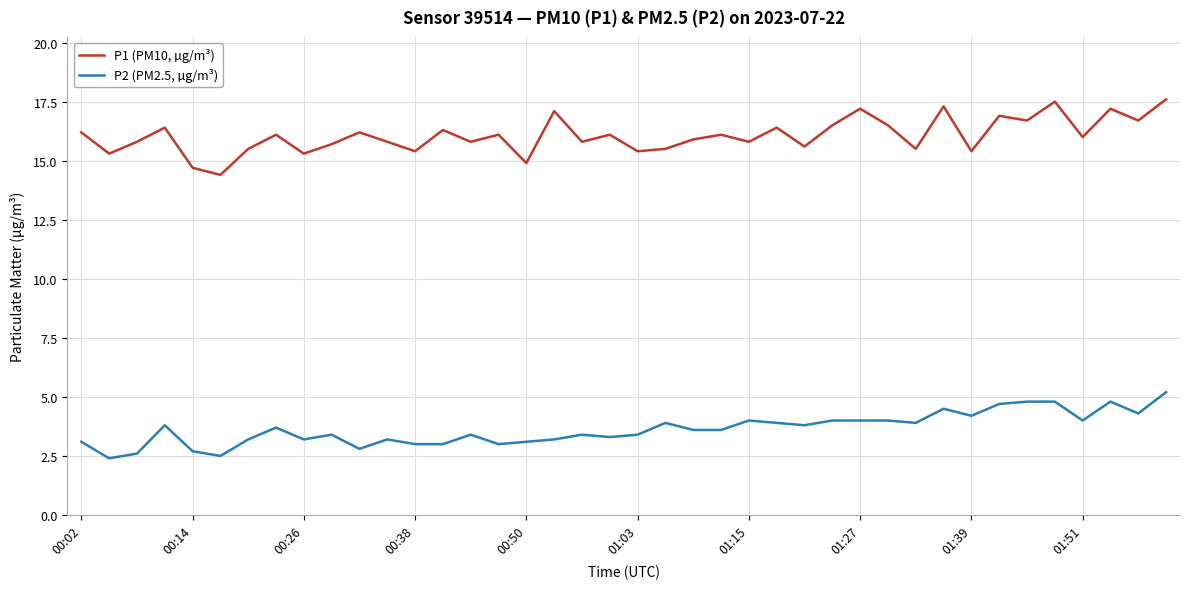

List the series in order of their peak value, lowest first.

P2 (PM2.5, µg/m³), P1 (PM10, µg/m³)